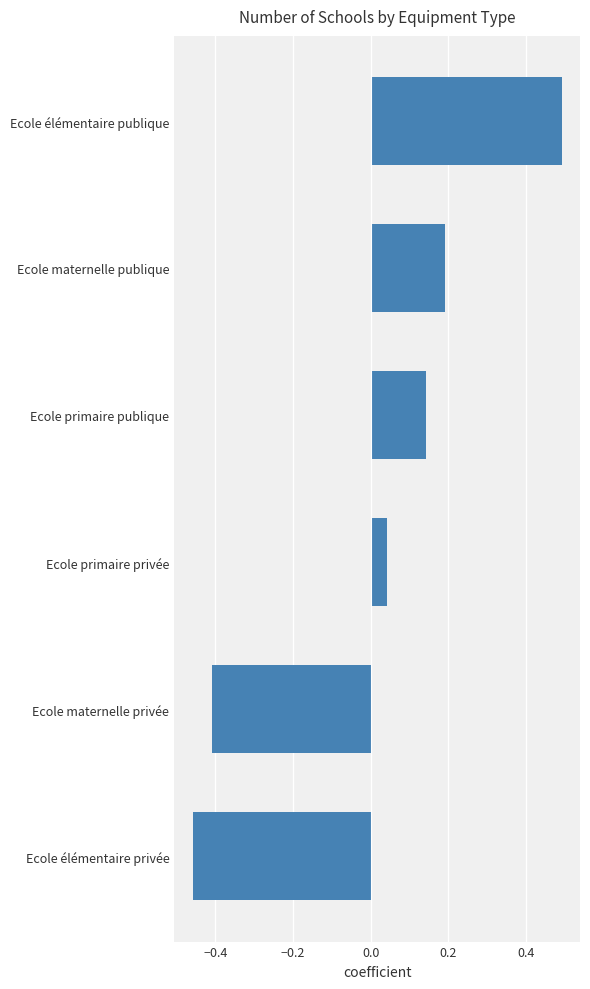

What is the difference between the second highest and second lowest values?

0.6